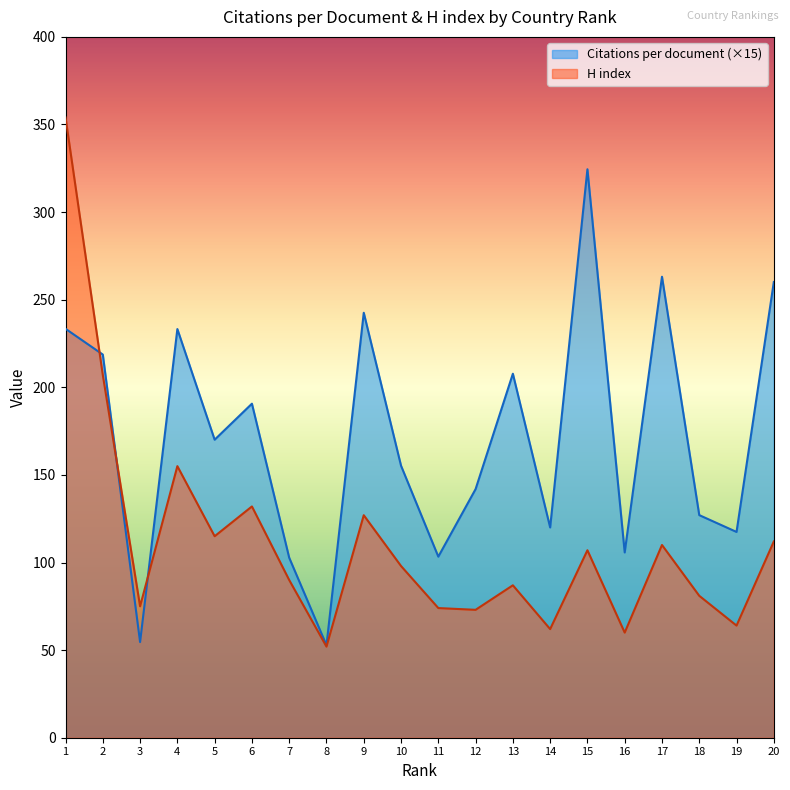

After their last crossing, which series has the higher values: Citations per document or H index?

Citations per document